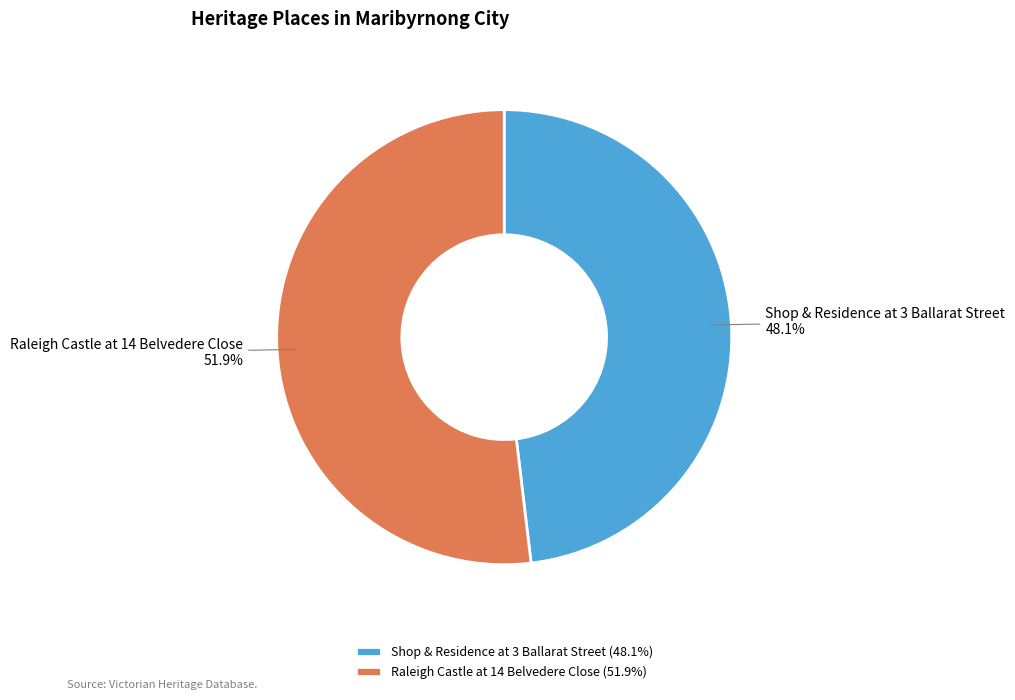

Do Raleigh Castle at 14 Belvedere Close and Shop & Residence at 3 Ballarat Street together represent more than half of the pie?

Yes